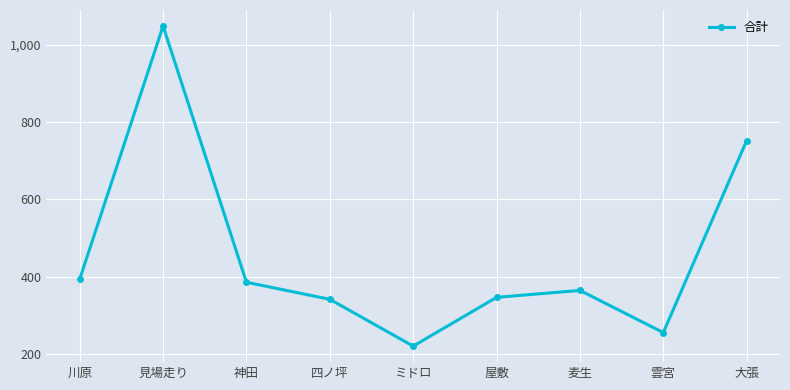

How many lines are shown in the chart?

1